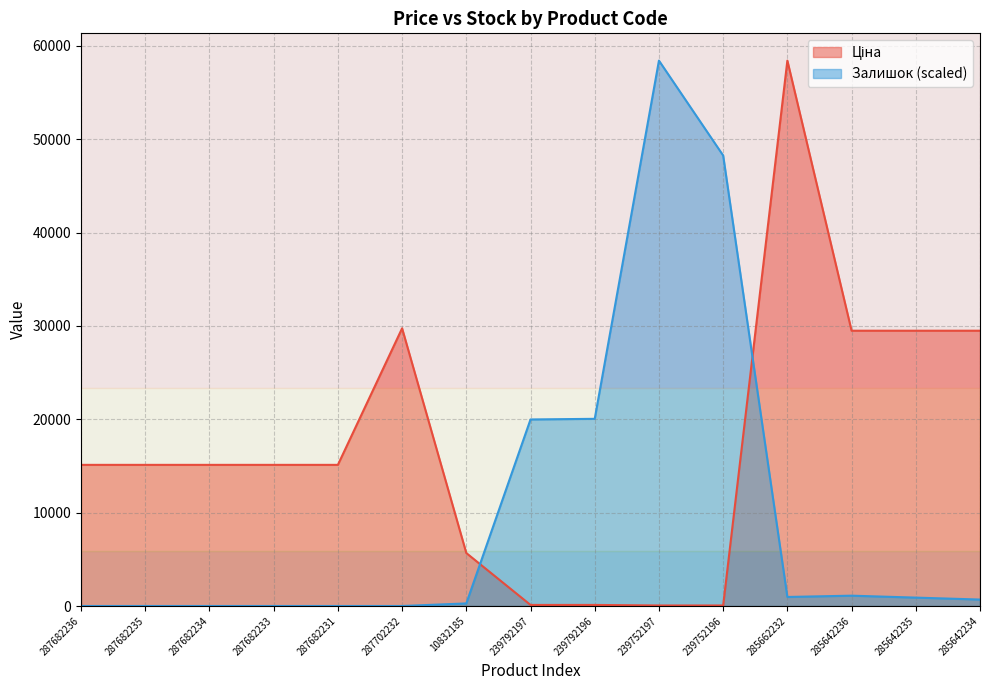

Which series has the widest spread of values?

Залишок